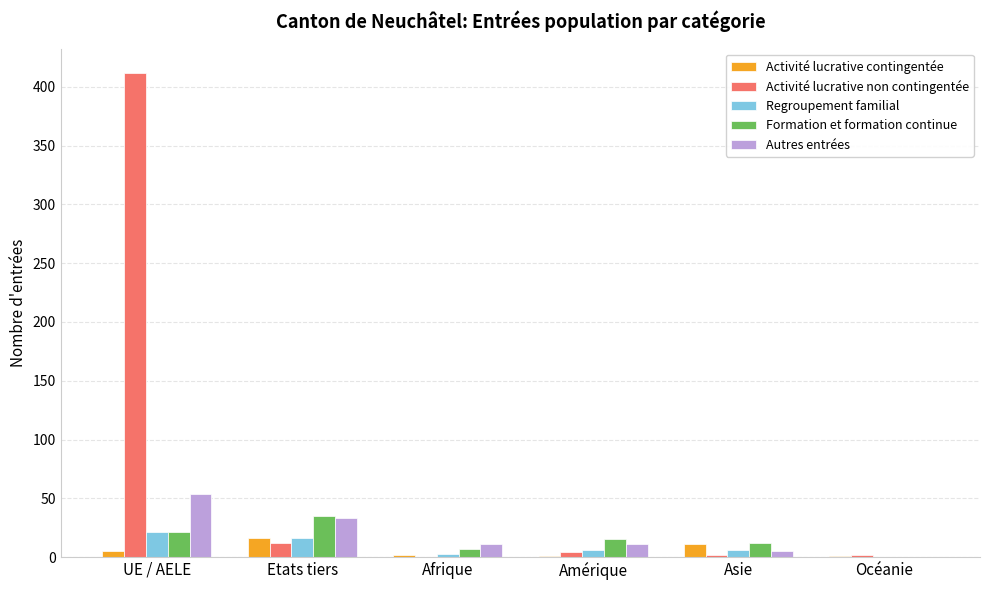

Is it true that Activité lucrative non contingentée equals 12 at Etats tiers?

True